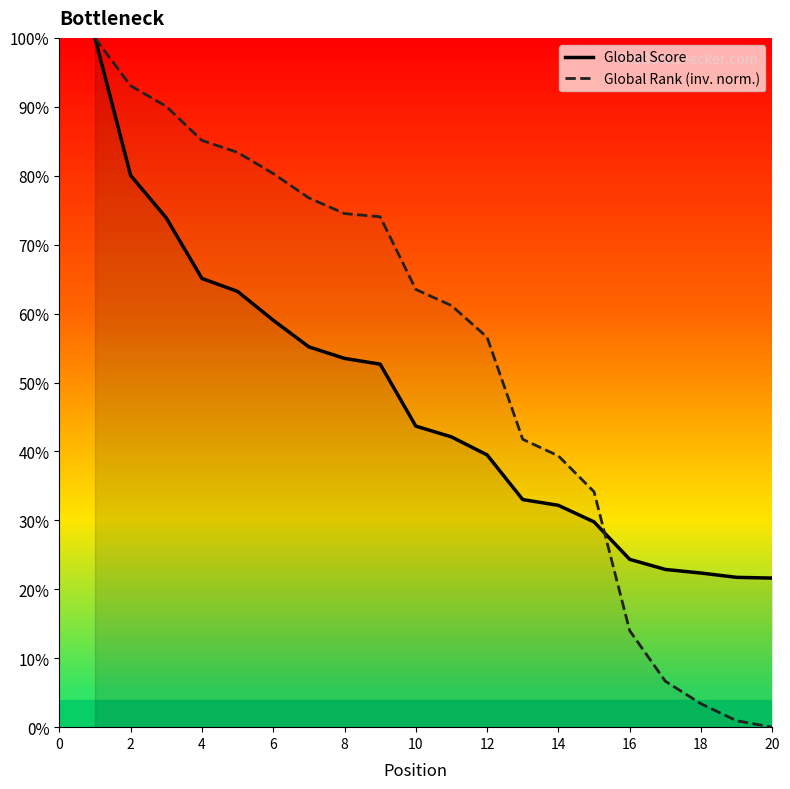

Which category has the lowest value across all series?

20